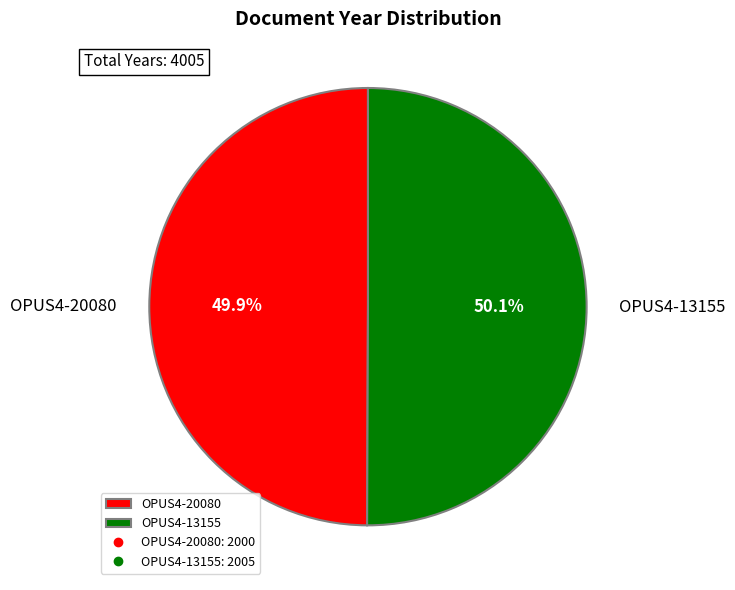

How much of the chart is everything except OPUS4-13155?

49.9%